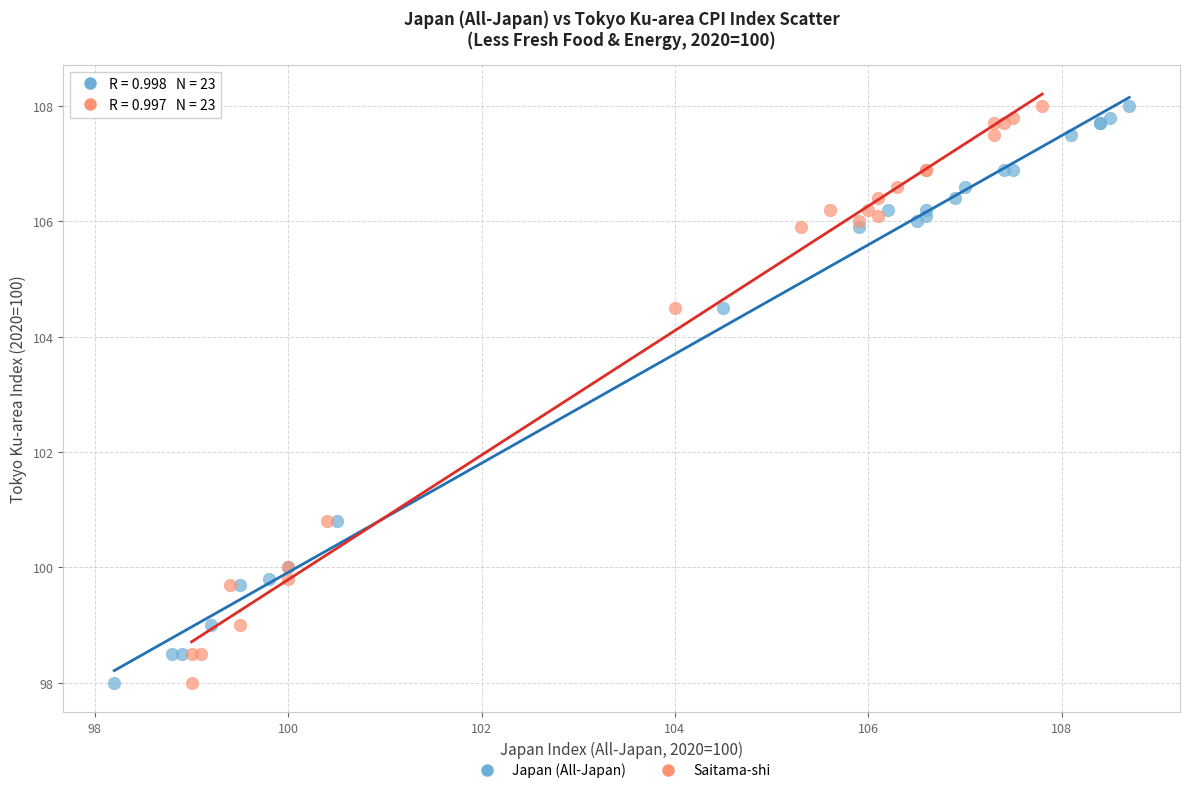

What are all the series names shown in the legend?

Japan (All-Japan), Saitama-shi